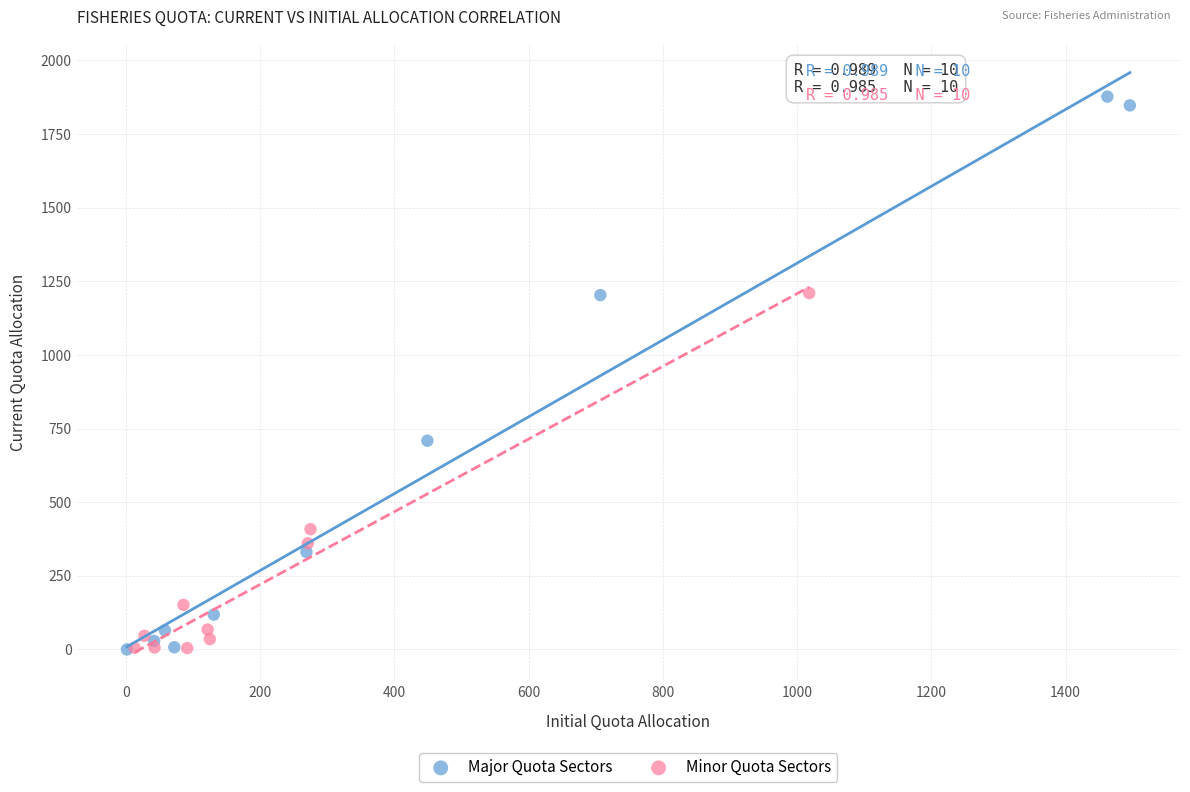

Which series has the widest spread of Y values?

Major Quota Sectors